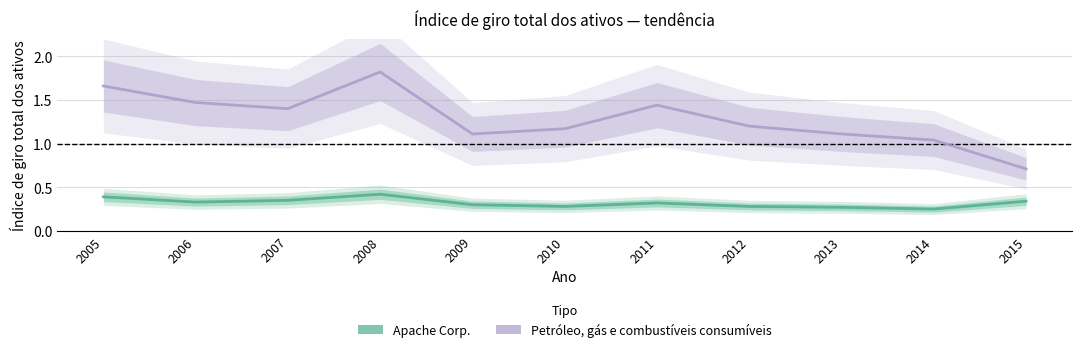

True or false: Apache Corp. and Petróleo, gás e combustíveis consumíveis cross at least once.

False